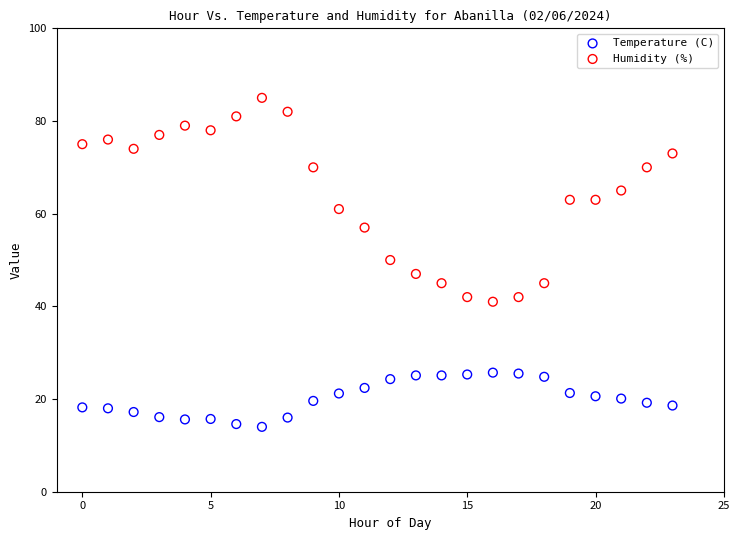

Across all data points, what is the range of X values (max minus min)?

23.0